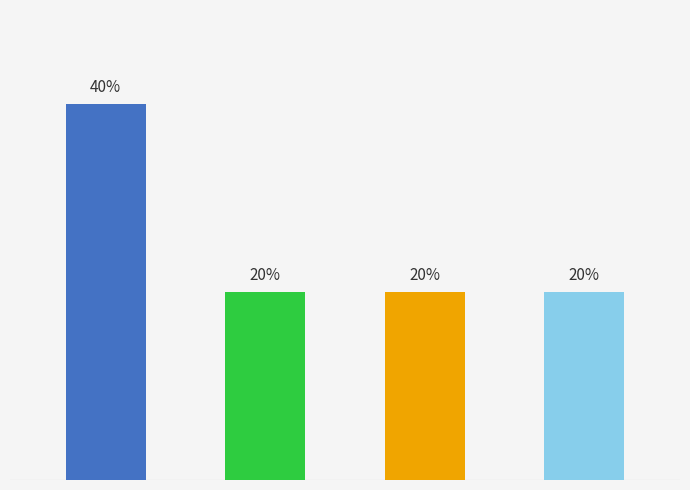

Does the chart contain any negative values?

No